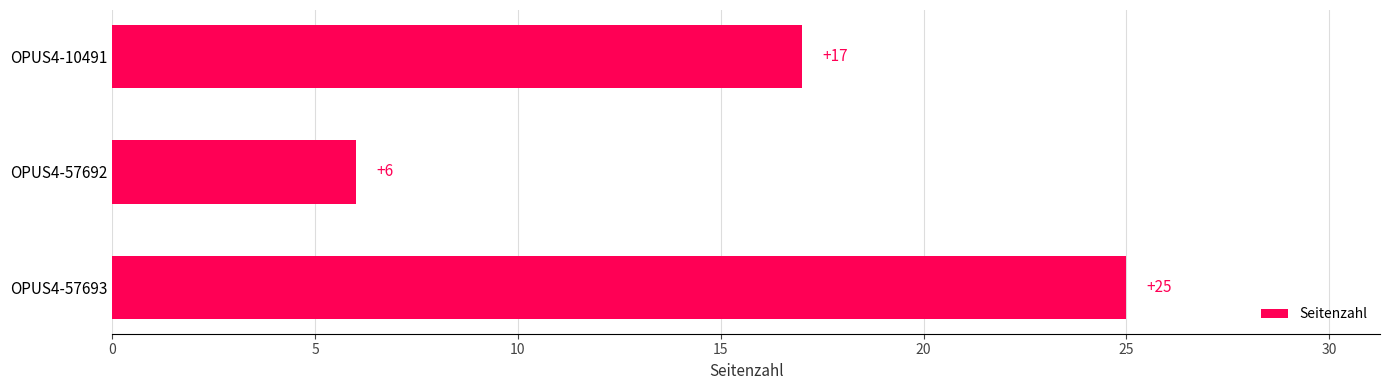

What is the change in value from OPUS4-57692 to OPUS4-10491?

+11